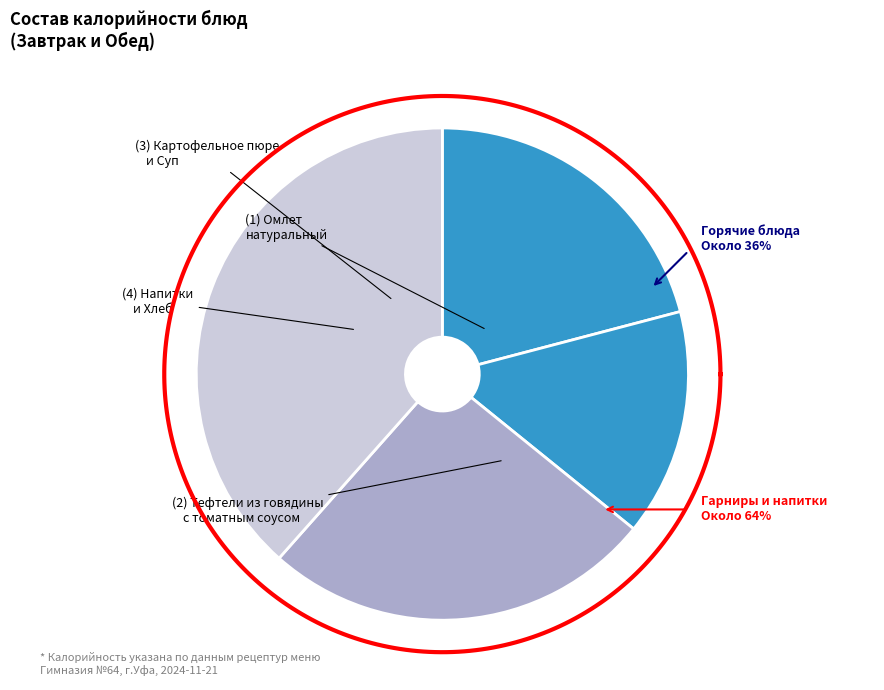

Is Картофельное пюре the majority of the pie?

No